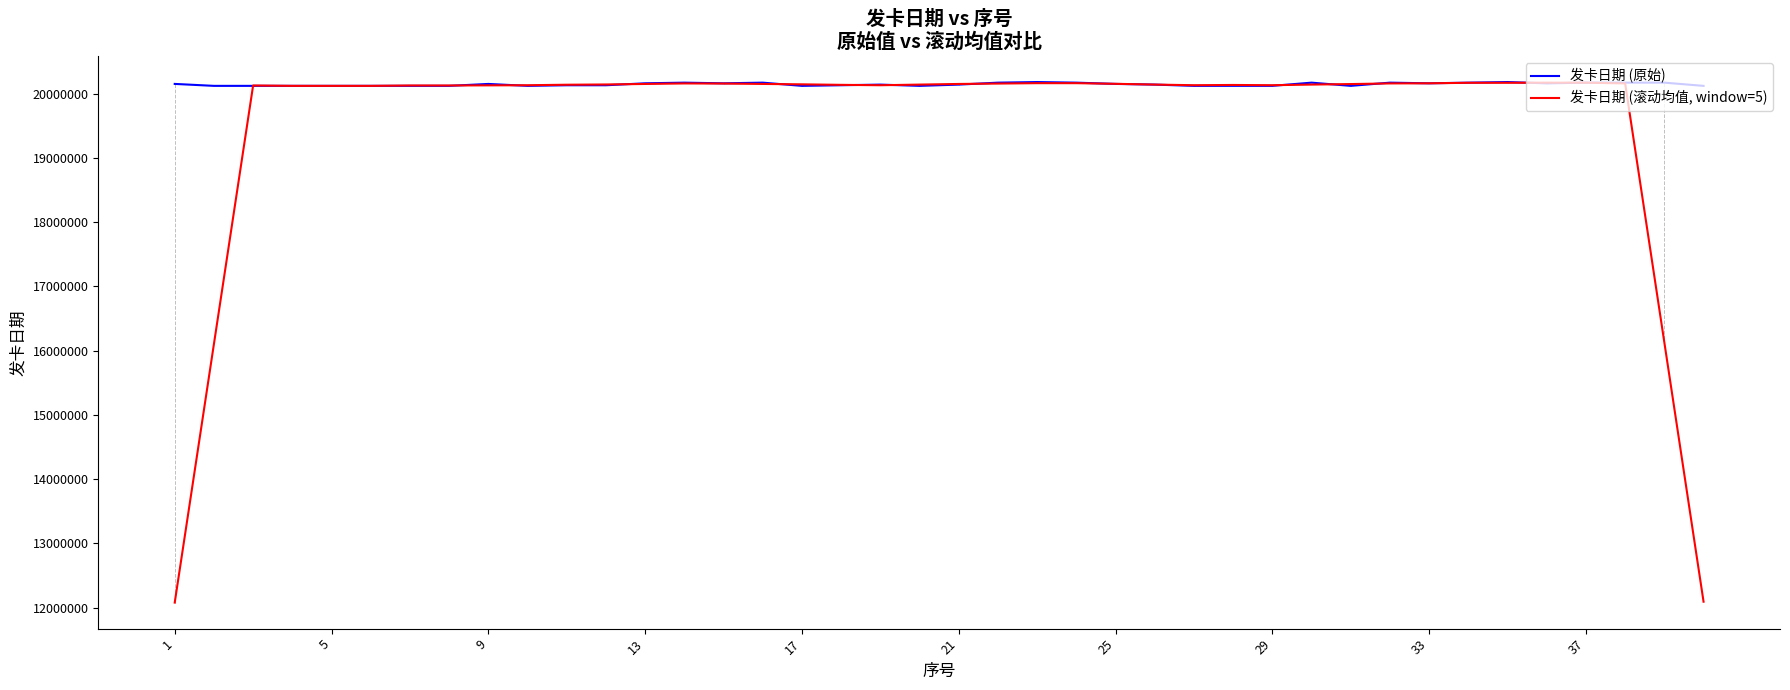

Which series has the largest total across all categories?

发卡日期 (原始)